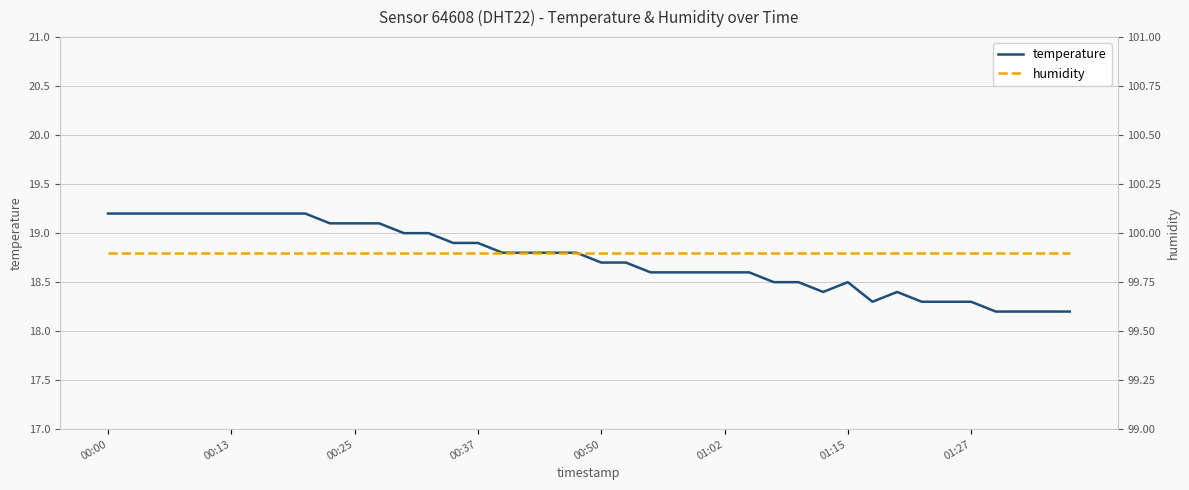

What is the maximum value for temperature?

19.2